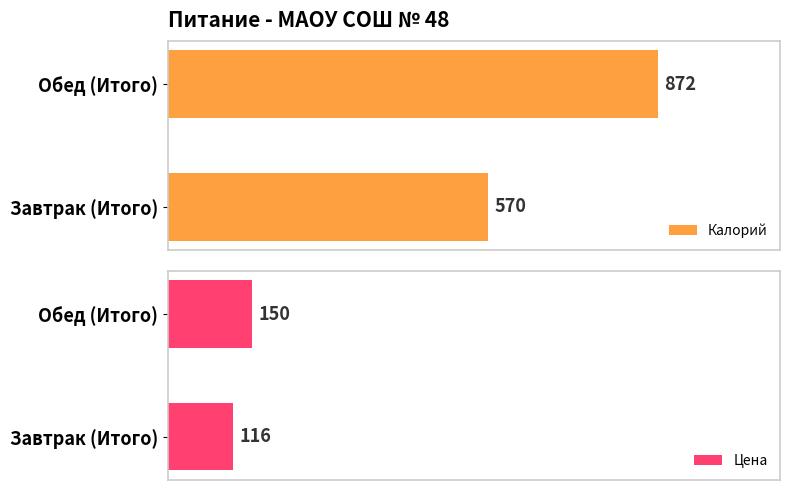

Rank the series by their maximum value, from highest to lowest.

Калорий, Цена